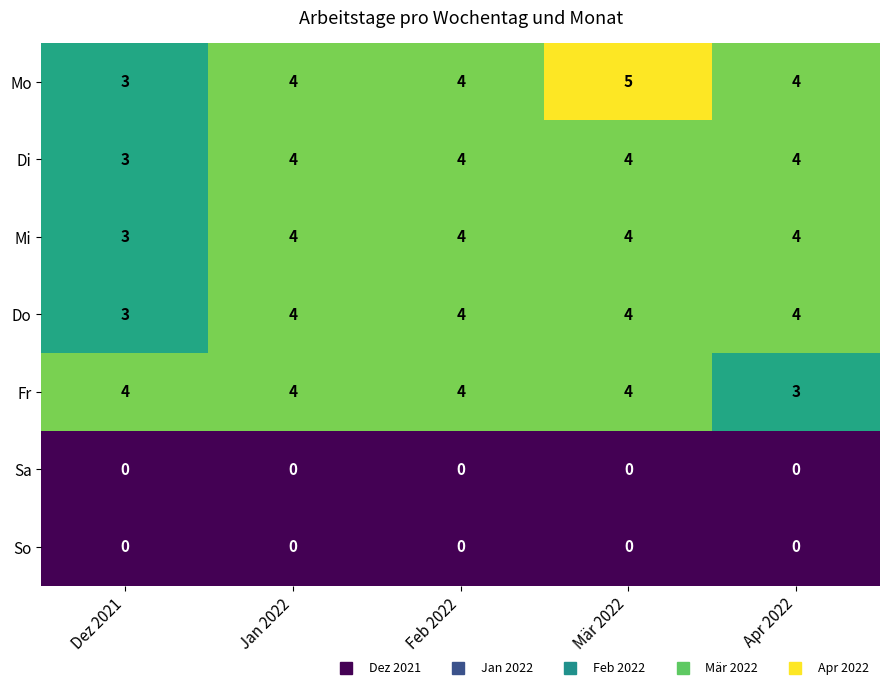

The Di series shows 4 at Apr 2022. True or false?

True